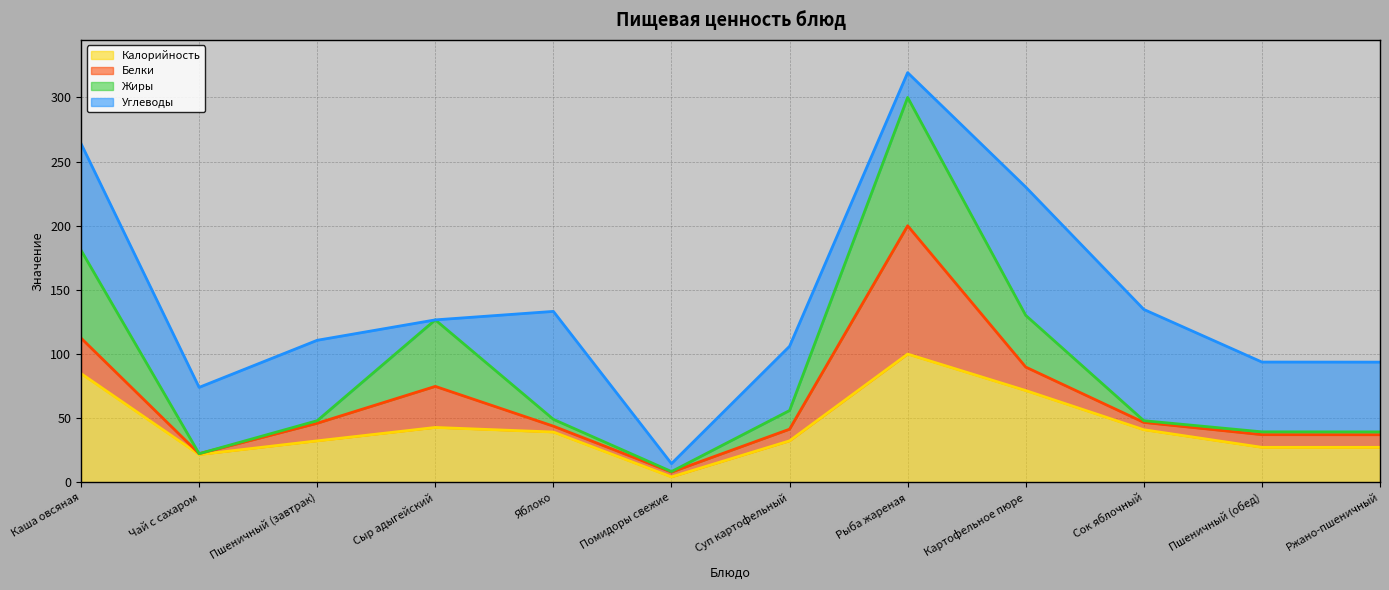

True or false: Жиры and Калорийность cross at least once.

False